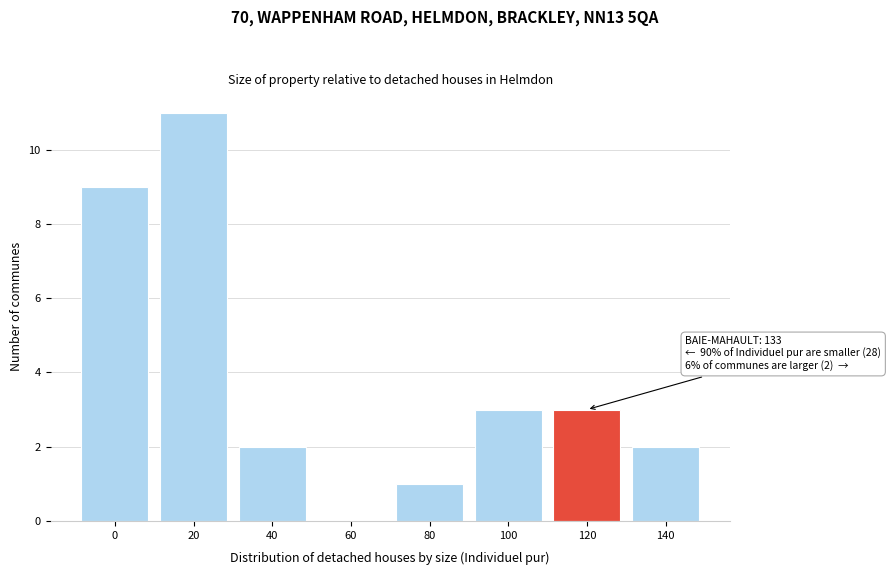

Reading right to left, what are all the values shown in this chart?

140=2	120=3	100=3	80=1	60=0	40=2	20=11	0=9